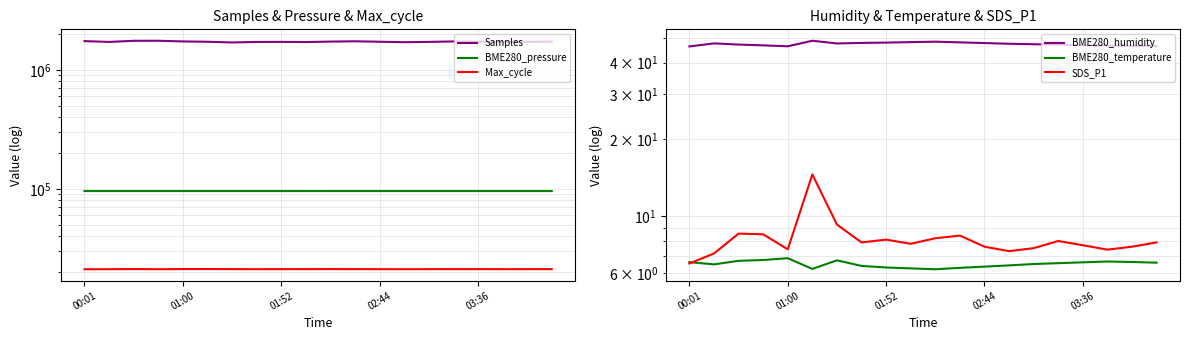

Which category has the highest value in the BME280_pressure series?

00:01